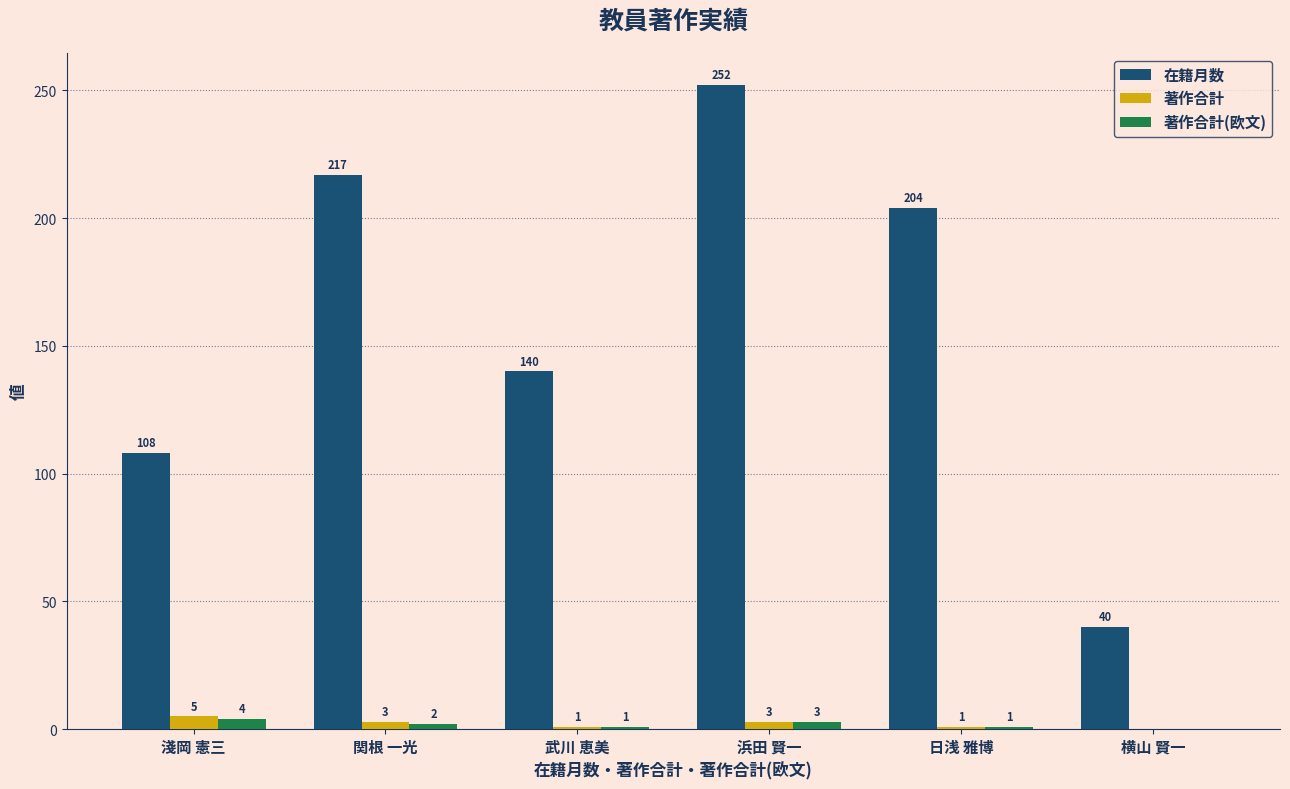

What is the total value across all series at 淺岡 憲三?

117